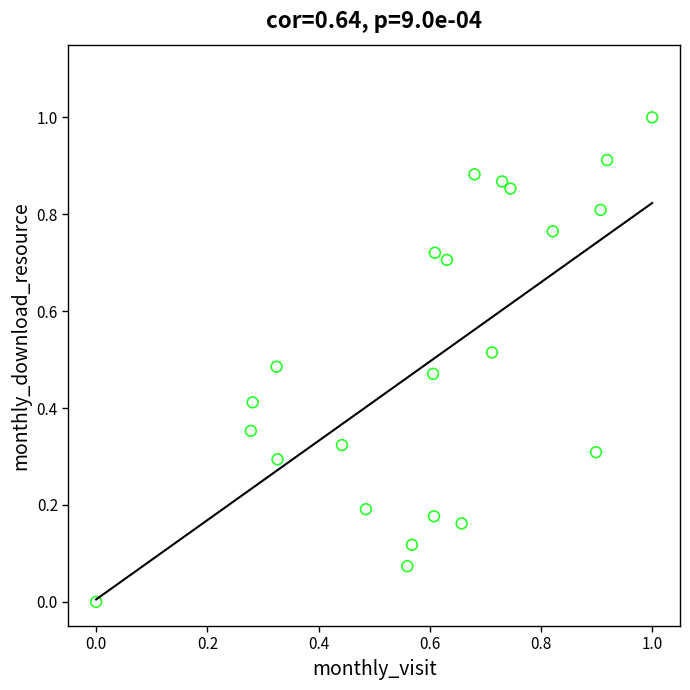

What is the range of Y values (max minus min)?

1.0